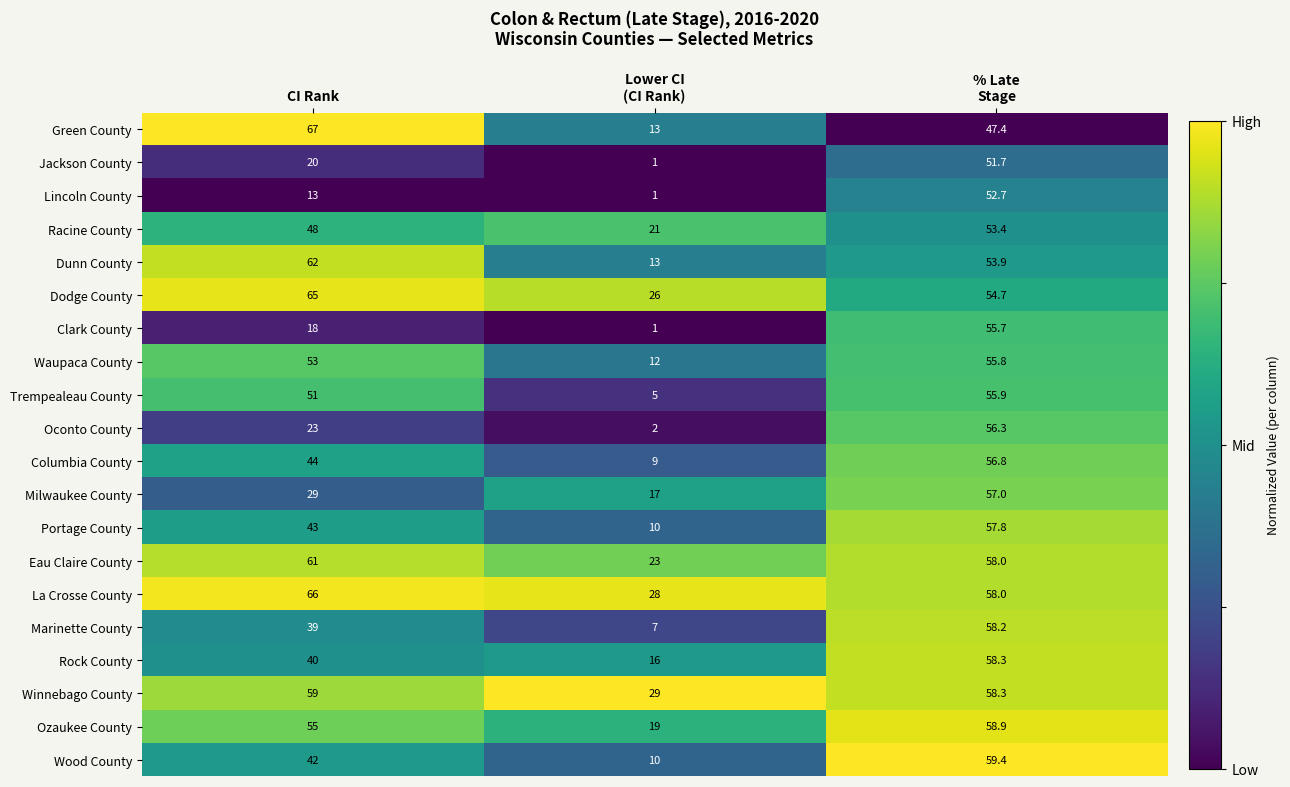

Which series changed the most between Lower CI
(CI Rank) and % Late
Stage?

Clark County